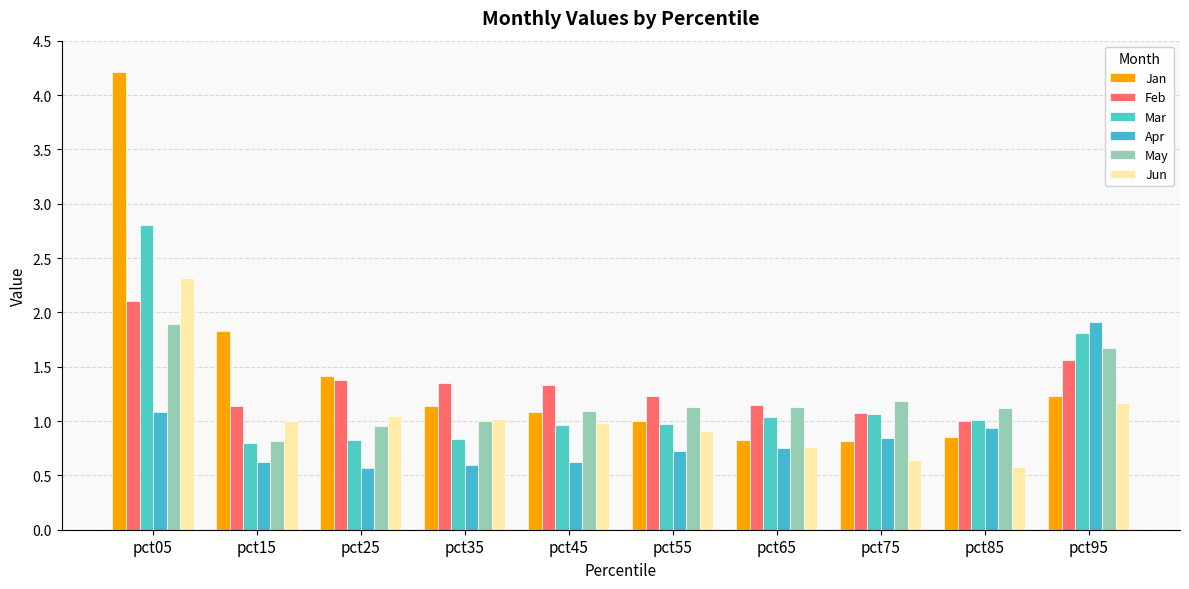

The May series shows 1.1 at pct55. True or false?

True